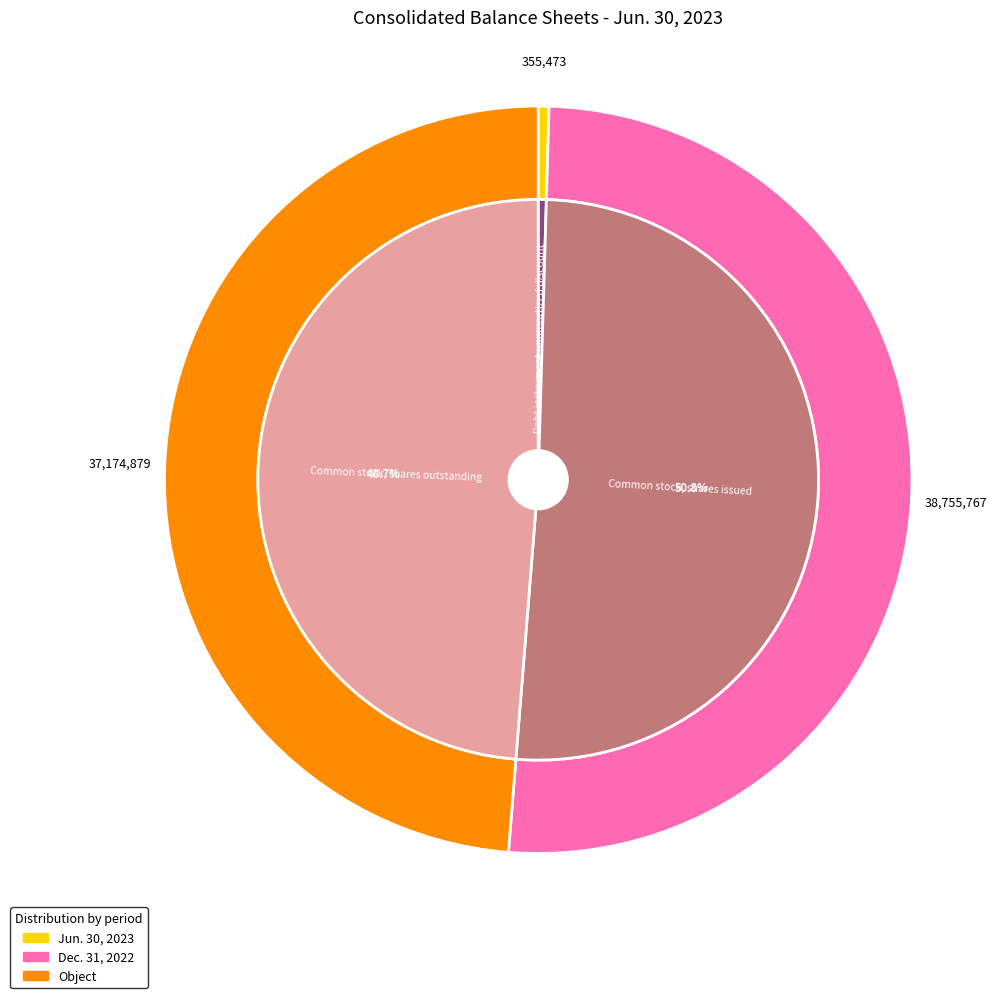

Approximately how many times larger is the value at Common stock, shares outstanding compared to Common stock, shares issued?

1.0